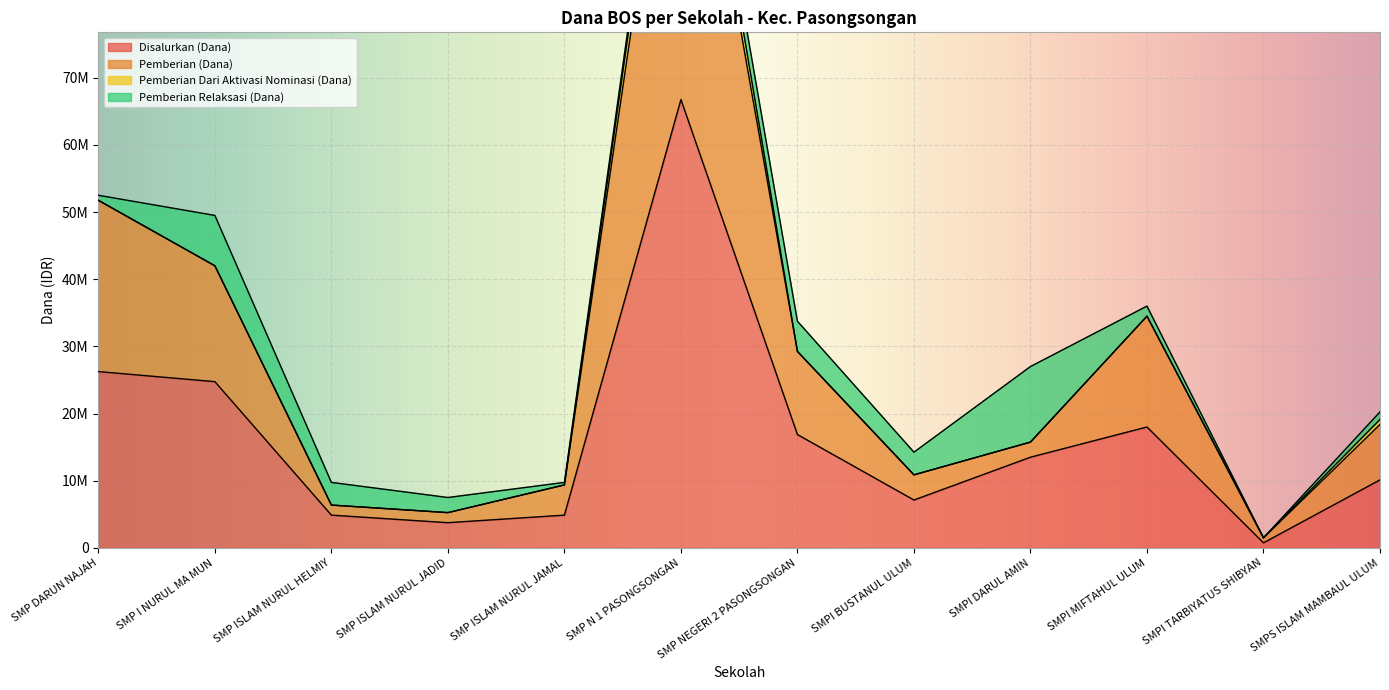

True or false: Pemberian (Dana) and Disalurkan (Dana) intersect in this chart.

False